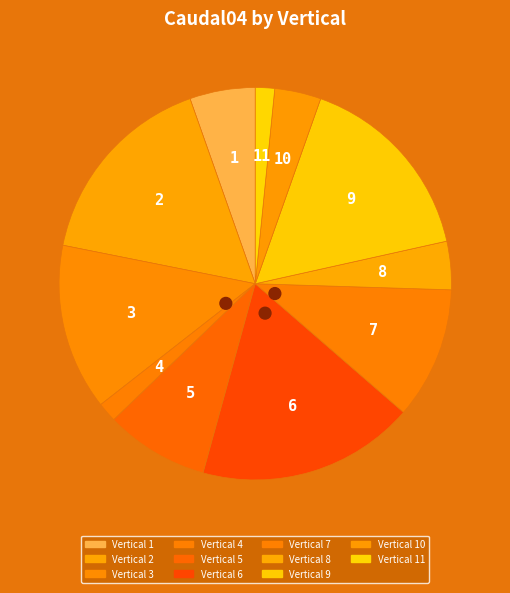

What portion of the pie excludes 3?

86.3%